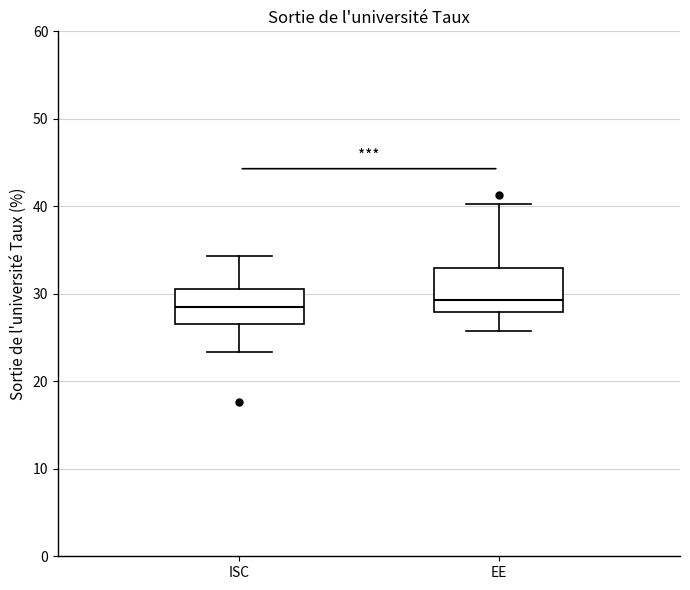

Where does the upper whisker of the box for ISC end on the y-axis? The values are not printed on the chart, so give them approximately, as read against the axis.

34